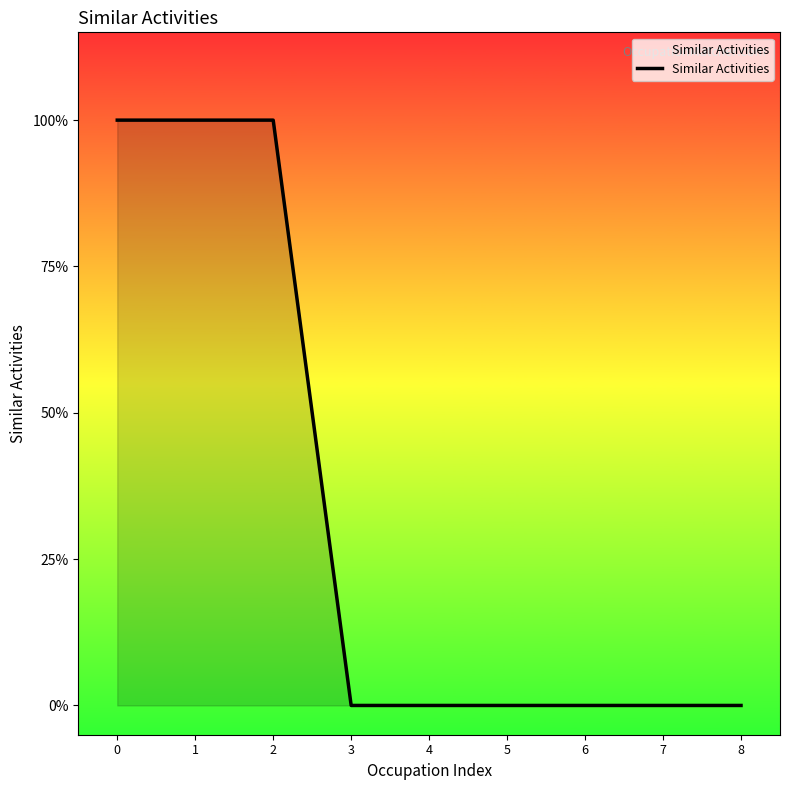

True or false: the data shows 2 at 1.

False